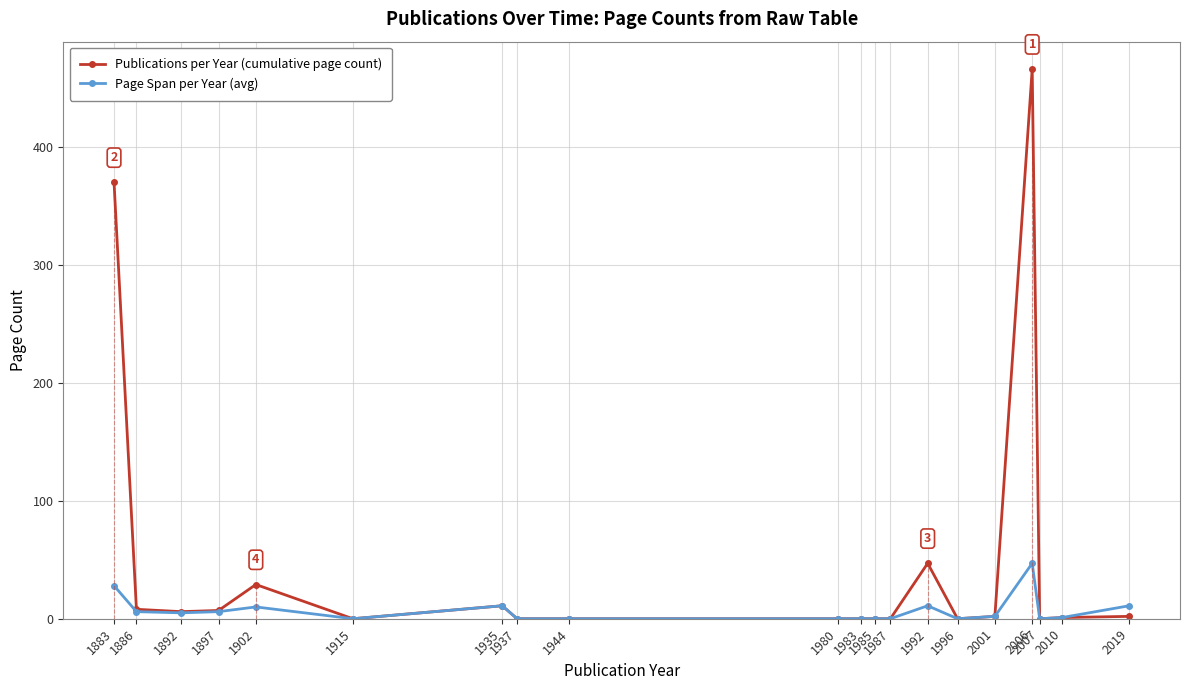

At which label does Publications per Year (cumulative page count) first exceed 2?

1883